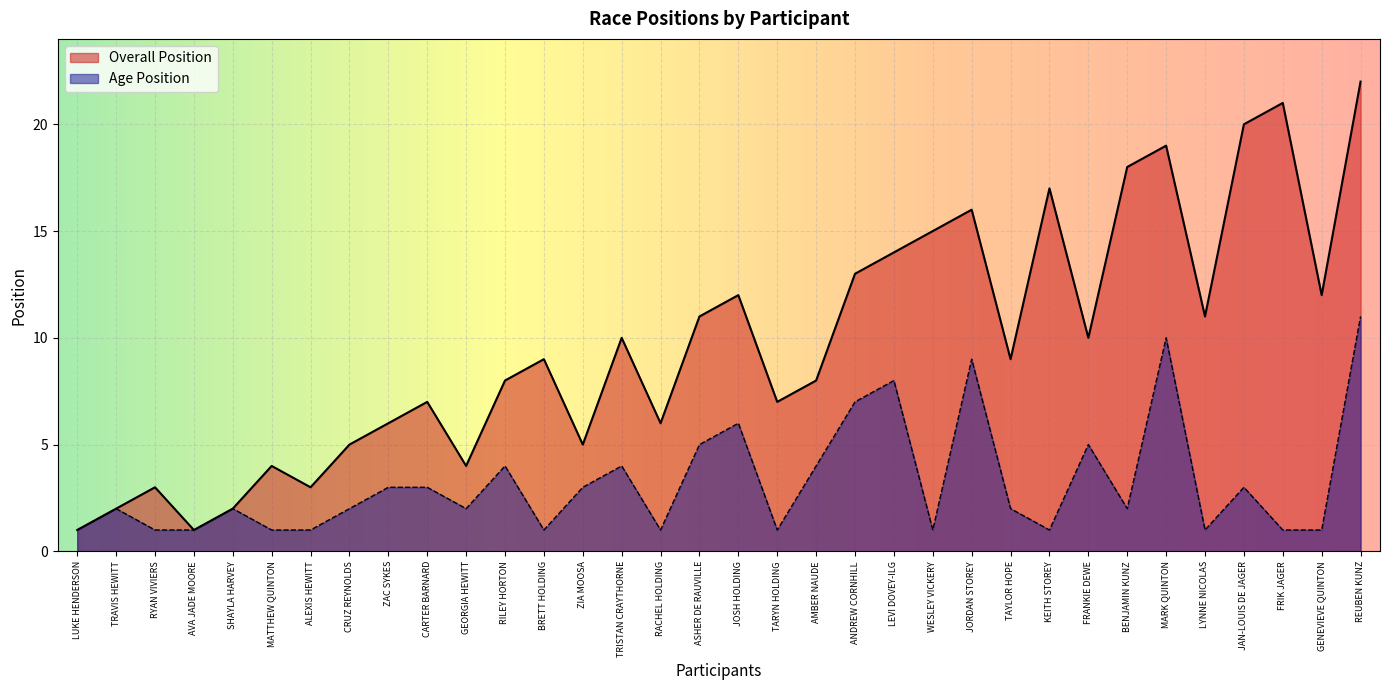

True or false: Overall Position and Age Position intersect in this chart.

False